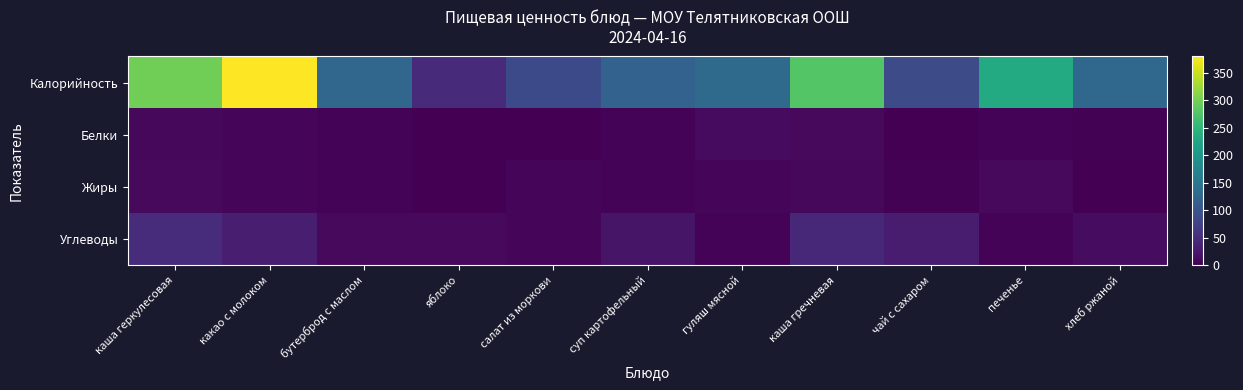

How many distinct data groups are displayed?

4